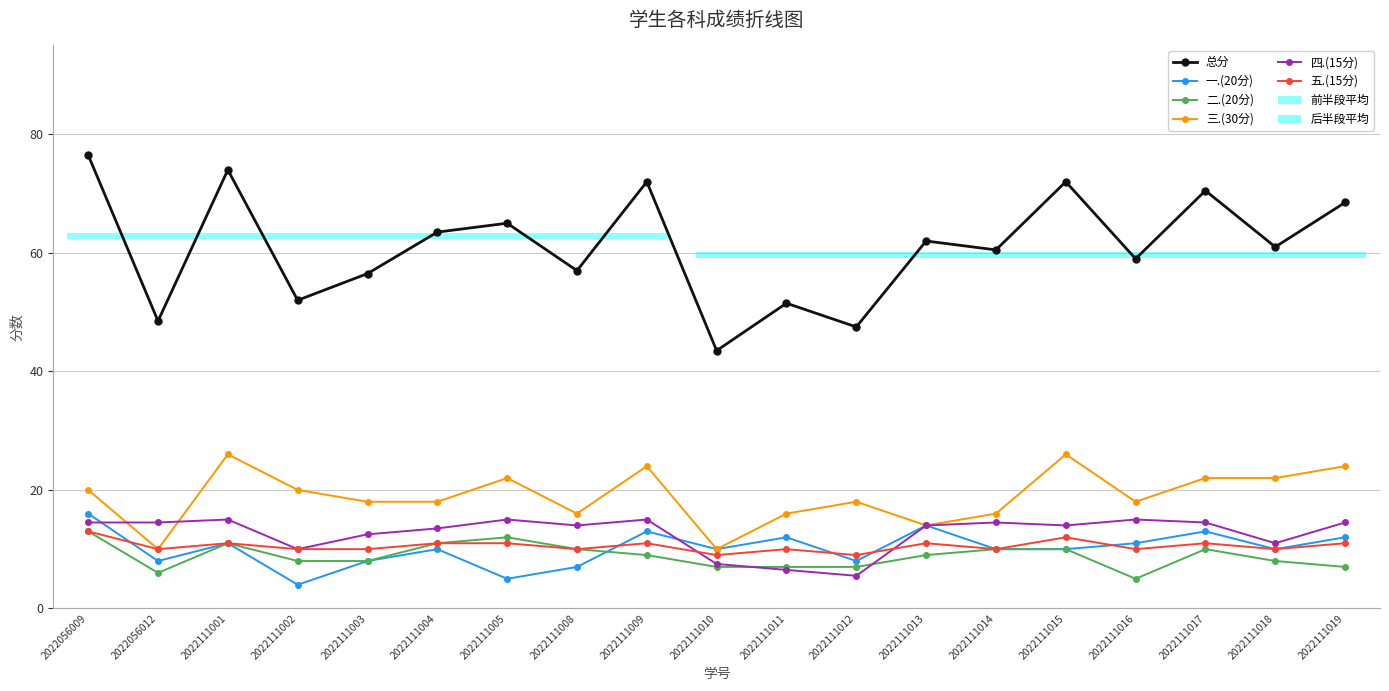

Count the 五.(15分) values in the range 10 to 11.

15